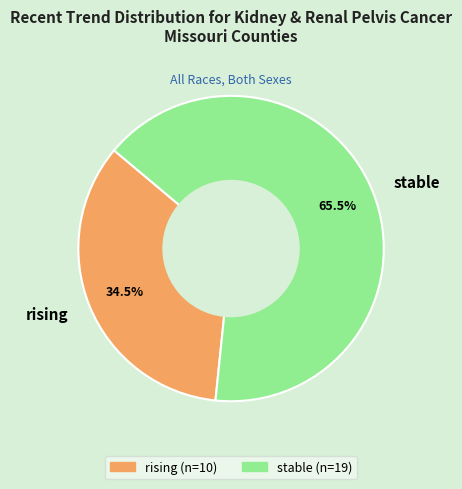

Does any single category account for the majority?

Yes